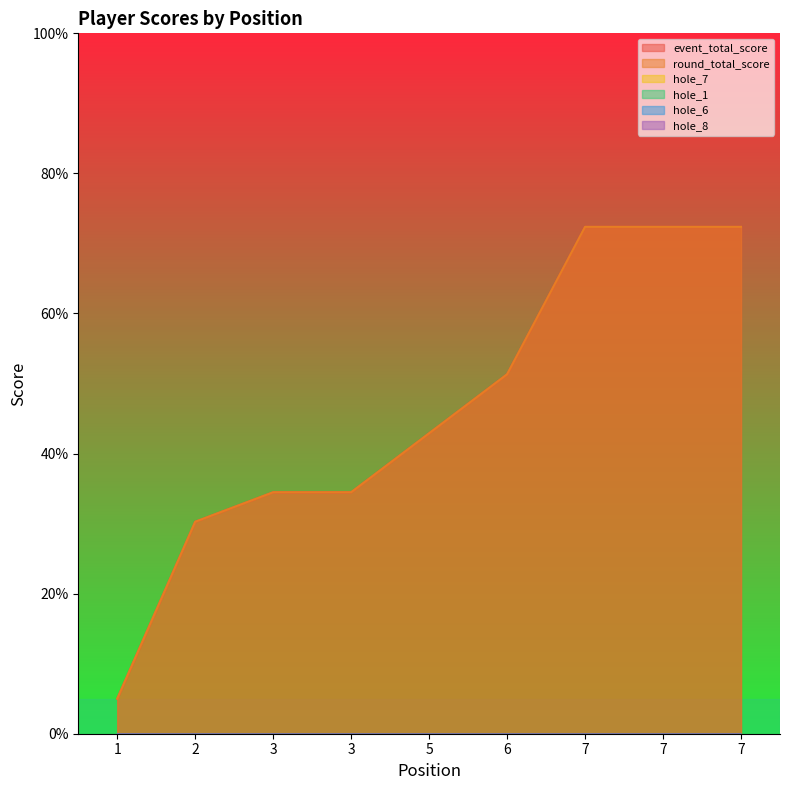

What is the sum of all hole_1 values?

-1773.9